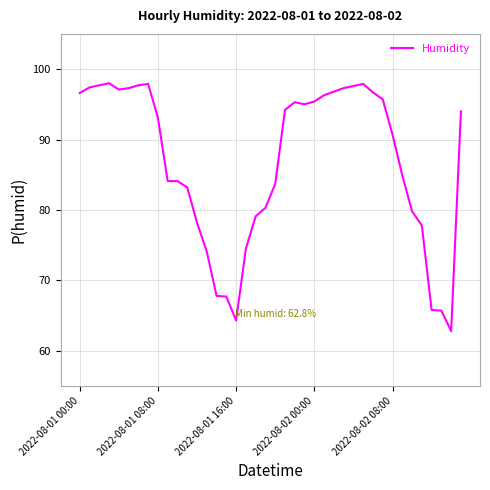

What is the greatest value displayed?

98.0